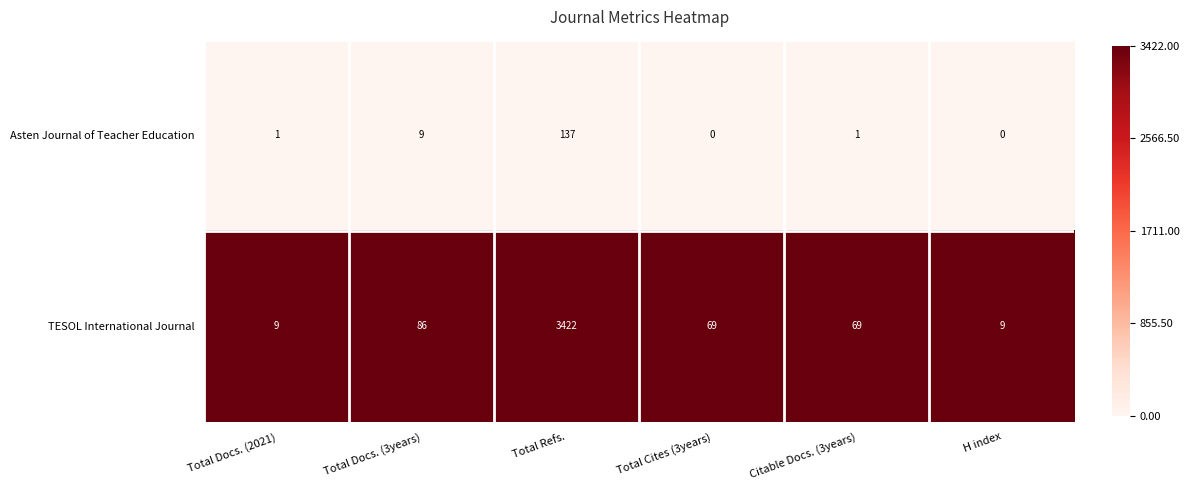

The value of Asten Journal of Teacher Education at Total Docs. (3years) is 6. True or false?

False